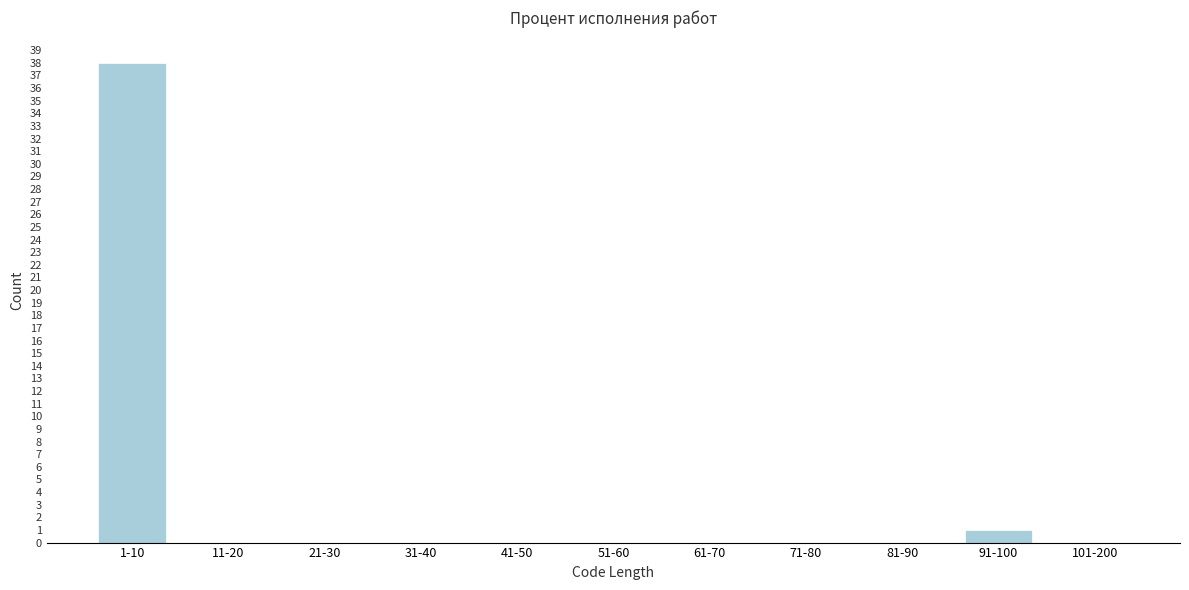

Reading left to right, transcribe all the data shown in this chart.

1-10=38	11-20=0	21-30=0	31-40=0	41-50=0	51-60=0	61-70=0	71-80=0	81-90=0	91-100=1	101-200=0